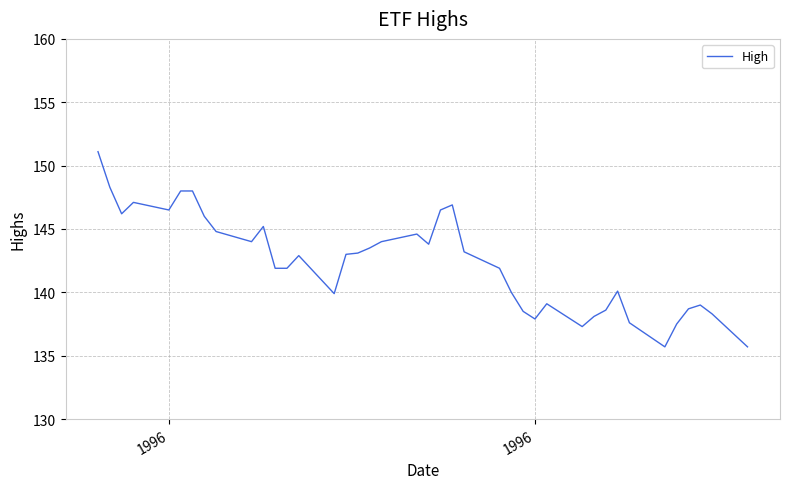

What is the smallest value displayed?

135.7